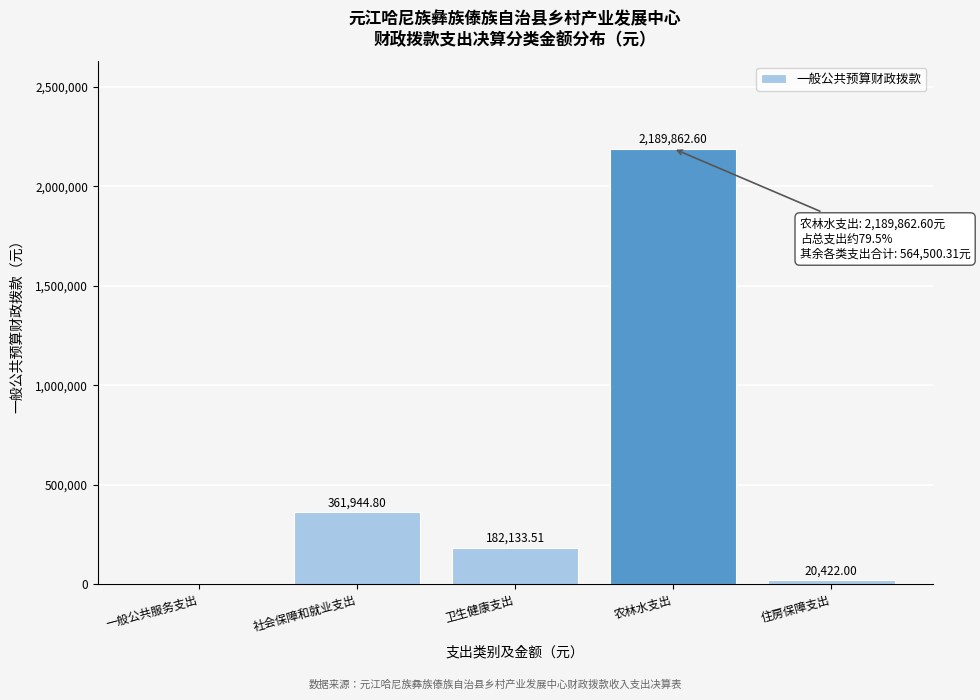

What is the ratio of the value at 农林水支出 to the value at 卫生健康支出?

12.0